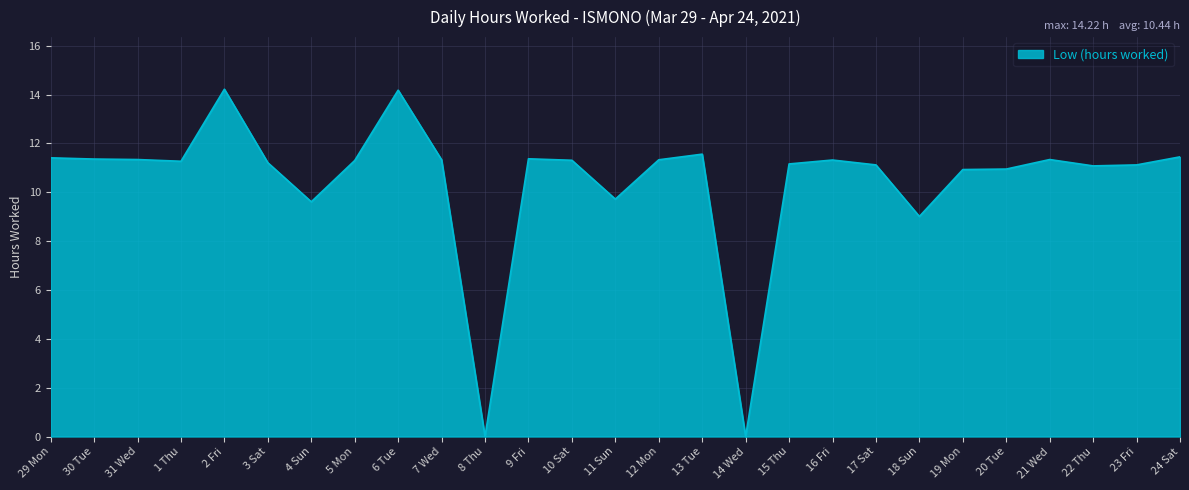

What is the difference between the maximum and minimum values?

14.2